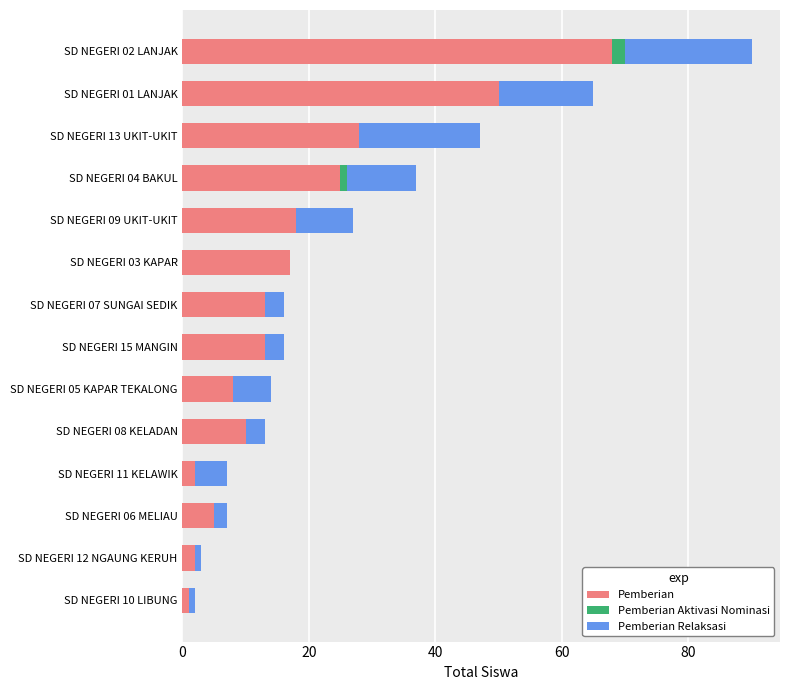

Where is Pemberian nearest to the value 34?

SD NEGERI 13 UKIT-UKIT